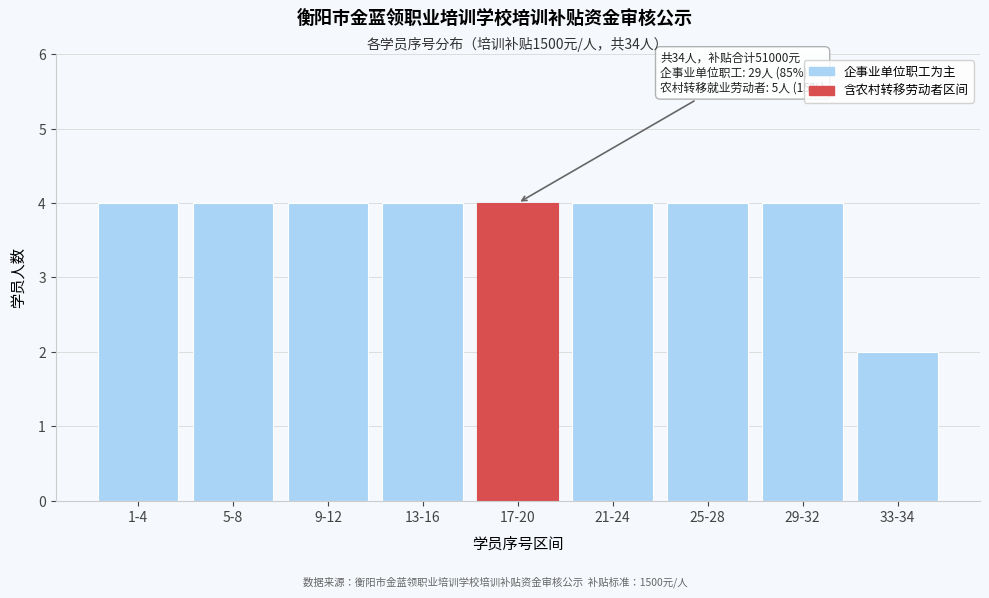

Reading left to right, what are all the values shown in this chart?

4	4	4	4	4	4	4	4	2